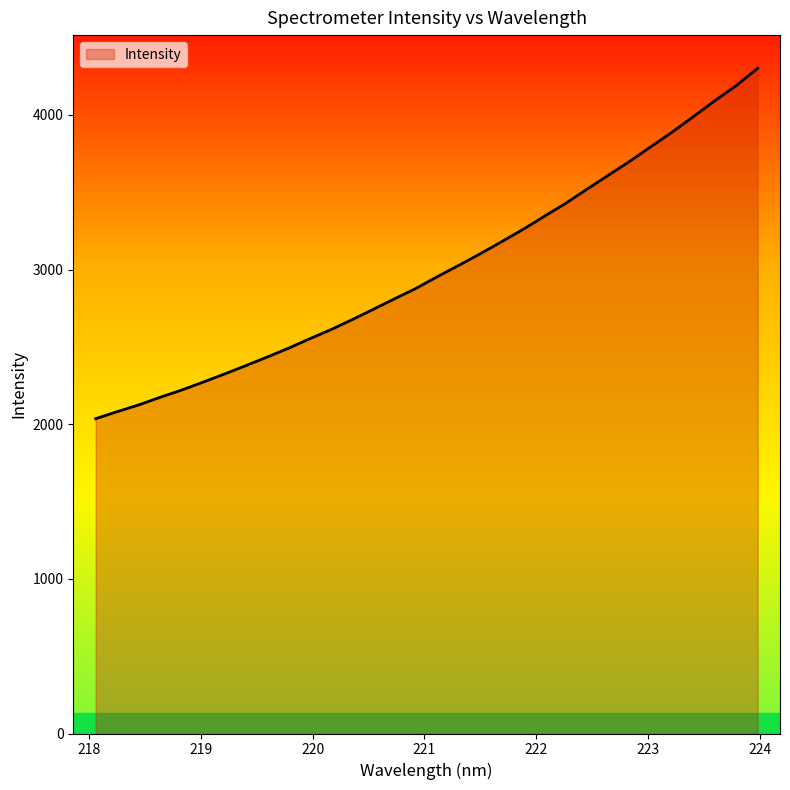

List the labels in order of value, largest first.

223.9802, 223.7895, 223.5987, 223.408, 223.2172, 223.0264, 222.8355, 222.6447, 222.4538, 222.263, 222.0721, 221.8812, 221.6902, 221.4993, 221.3083, 221.1174, 220.9264, 220.7354, 220.5444, 220.3533, 220.1623, 219.9712, 219.7801, 219.589, 219.3979, 219.2067, 219.0156, 218.8244, 218.6332, 218.442, 218.2508, 218.0596